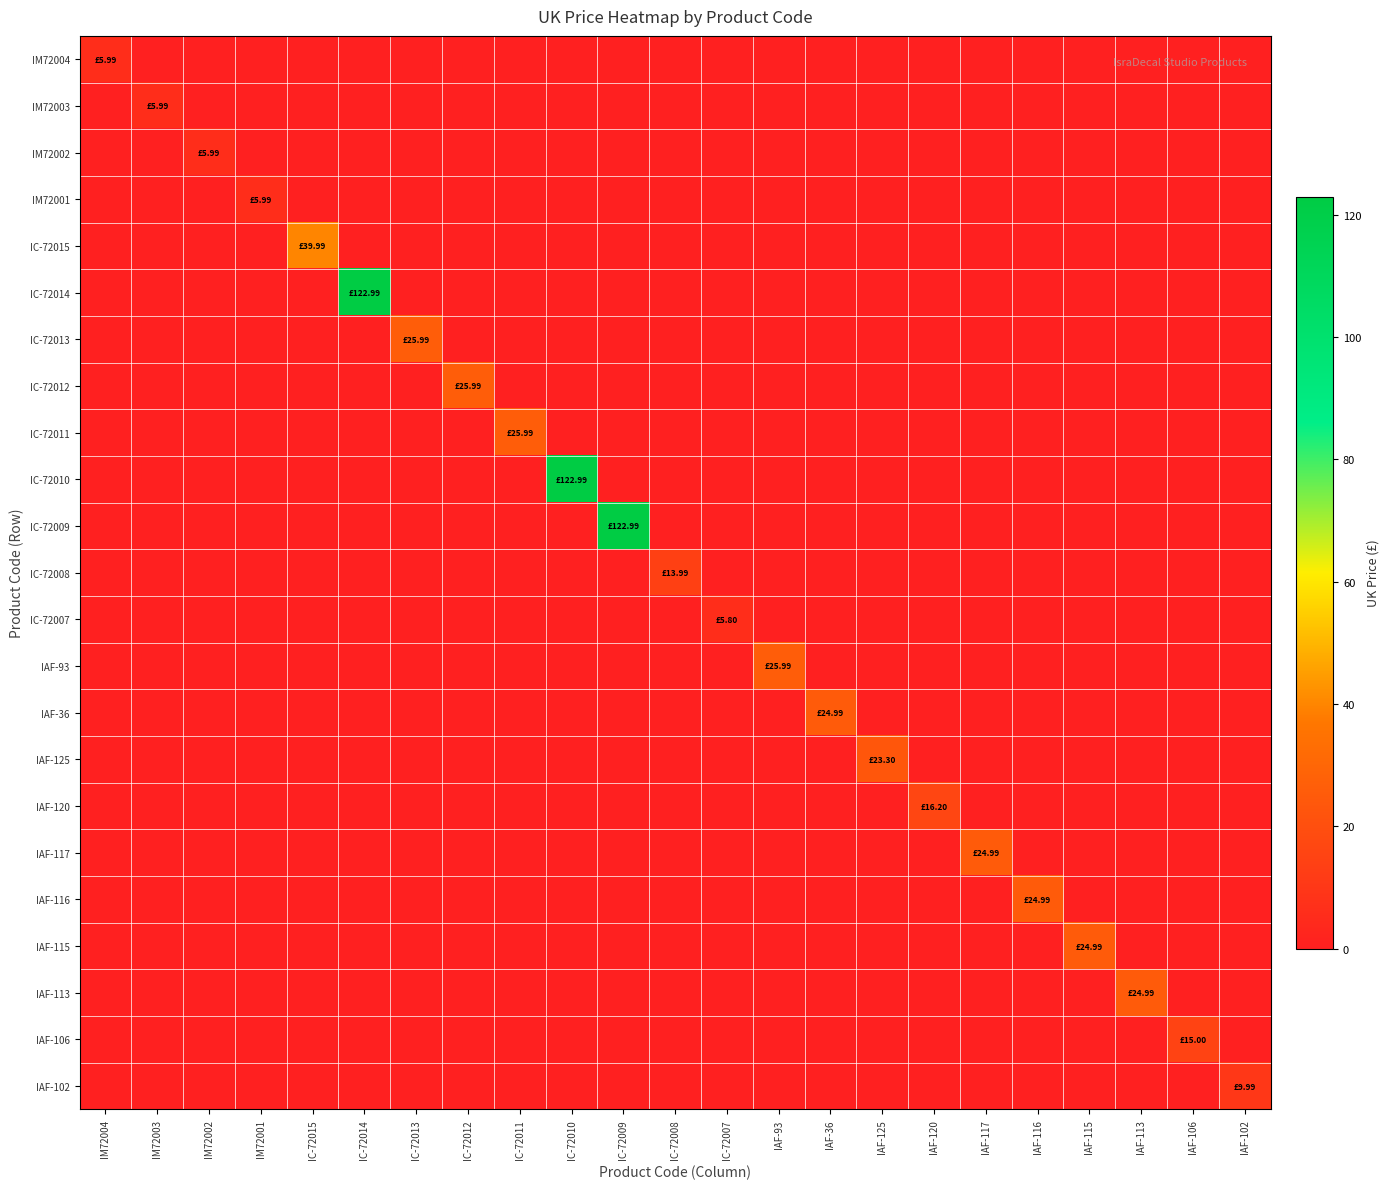

Rank the series at IAF-113 from highest to lowest value.

IAF-113, IM72004, IM72003, IM72002, IM72001, IC-72015, IC-72014, IC-72013, IC-72012, IC-72011, IC-72010, IC-72009, IC-72008, IC-72007, IAF-93, IAF-36, IAF-125, IAF-120, IAF-117, IAF-116, IAF-115, IAF-106, IAF-102